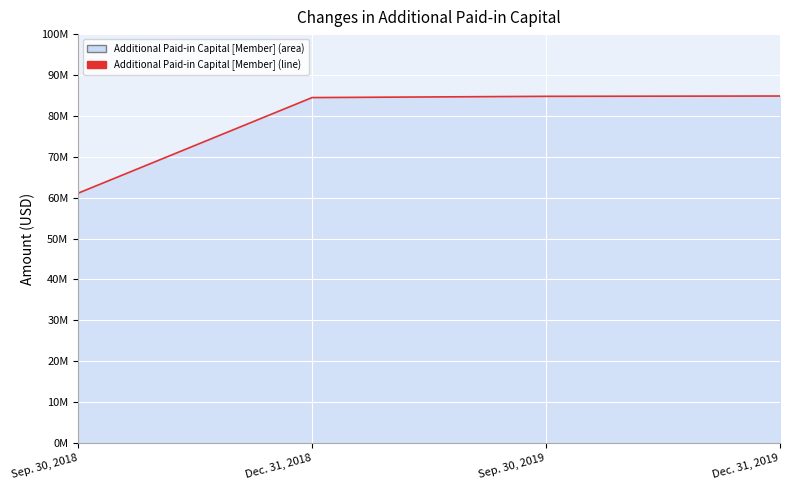

Which label corresponds to the smallest value in the chart?

Sep. 30, 2018